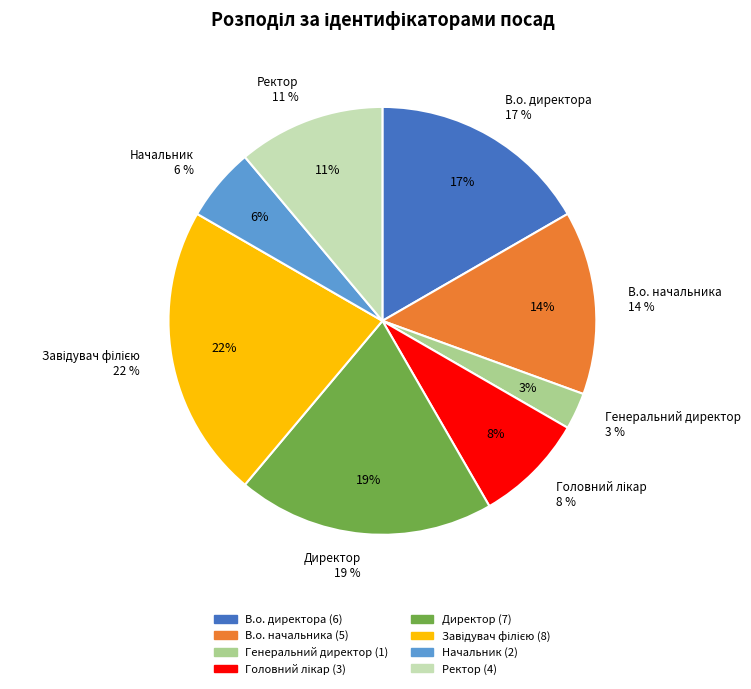

Do Начальник and В.о. директора together represent more than half of the pie?

No